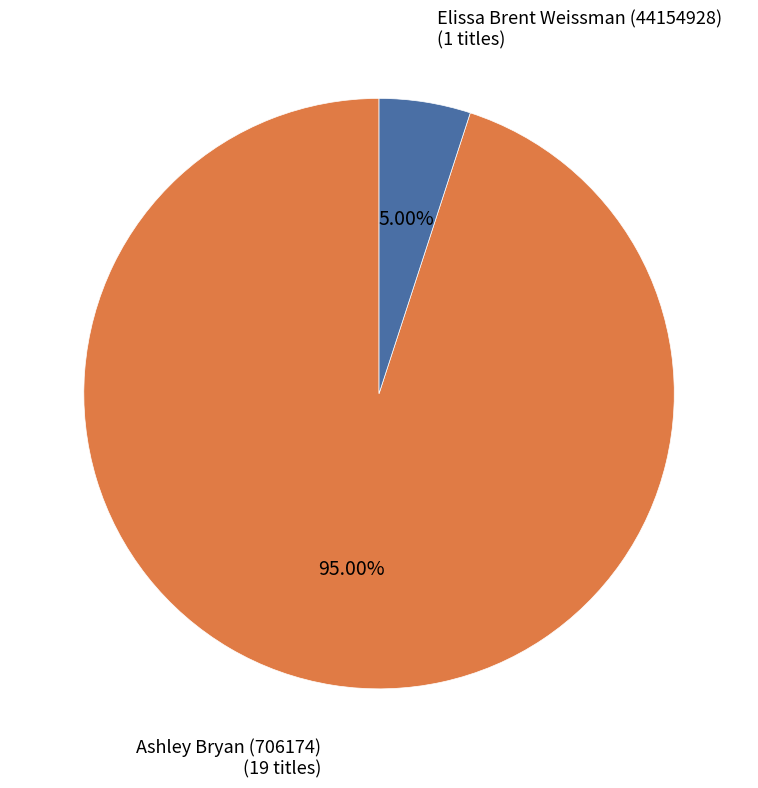

Is there any slice that represents more than half of the pie?

Yes